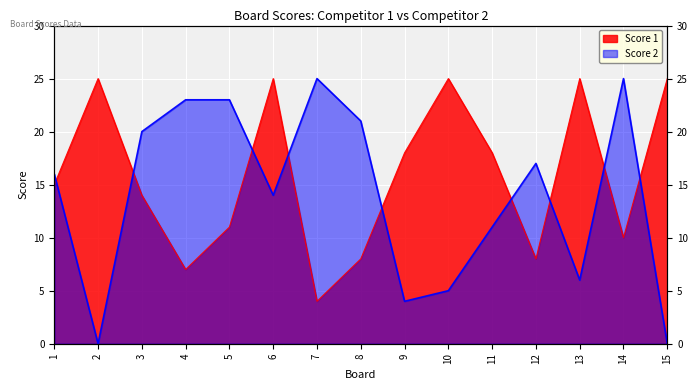

How many data points in Score 1 are above 15?

7